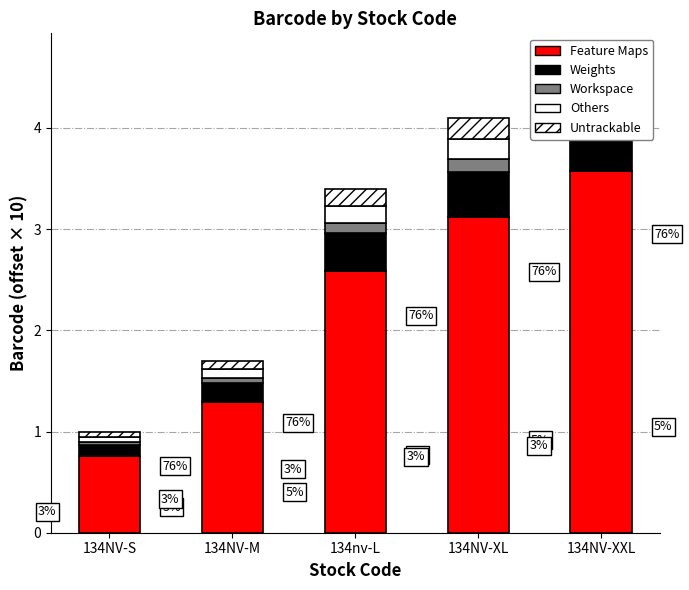

What is the label of the 4th bar from the right?

134NV-M